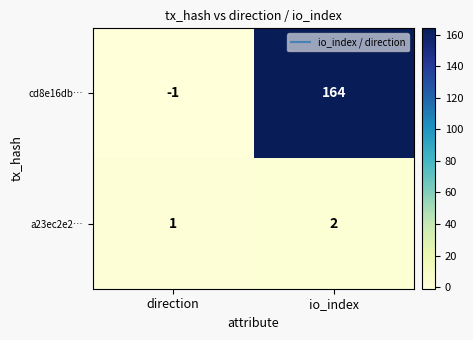

Reading left to right, list all the values displayed in this chart.

cd8e16db…: direction=-1	io_index=164
a23ec2e2…: direction=1	io_index=2